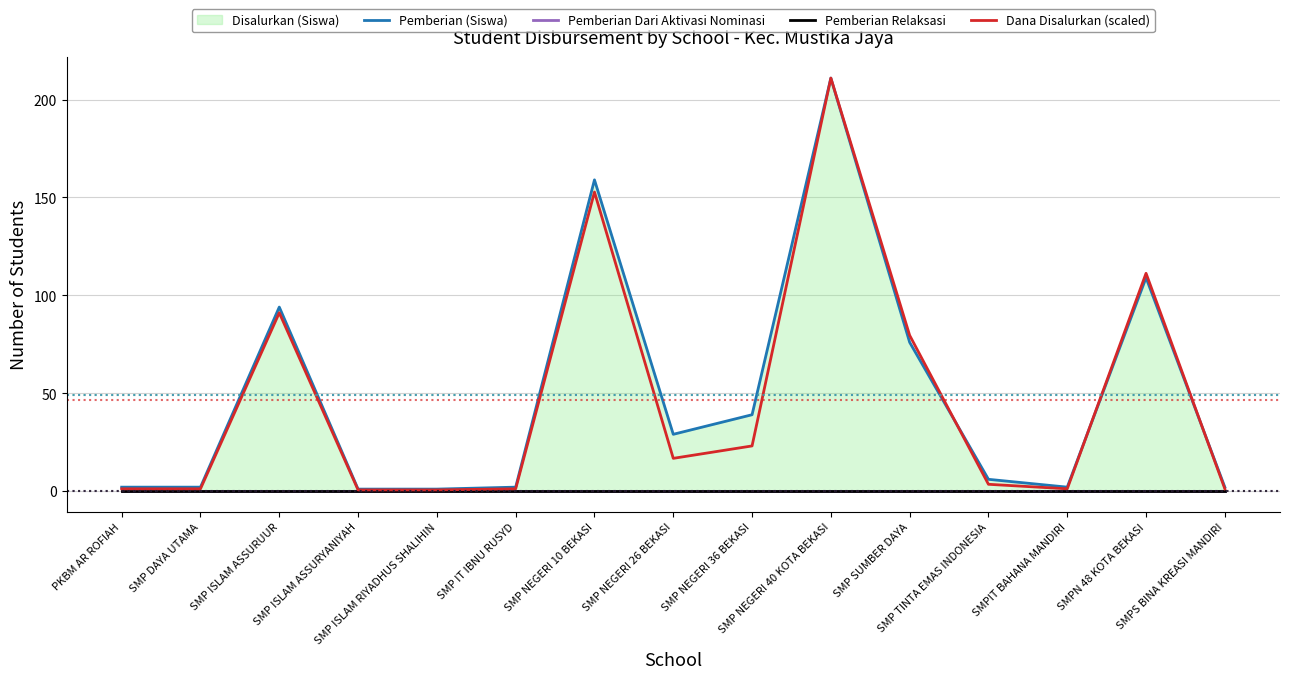

Which has a higher value, SMPS BINA KREASI MANDIRI or SMP ISLAM RIYADHUS SHALIHIN?

SMPS BINA KREASI MANDIRI